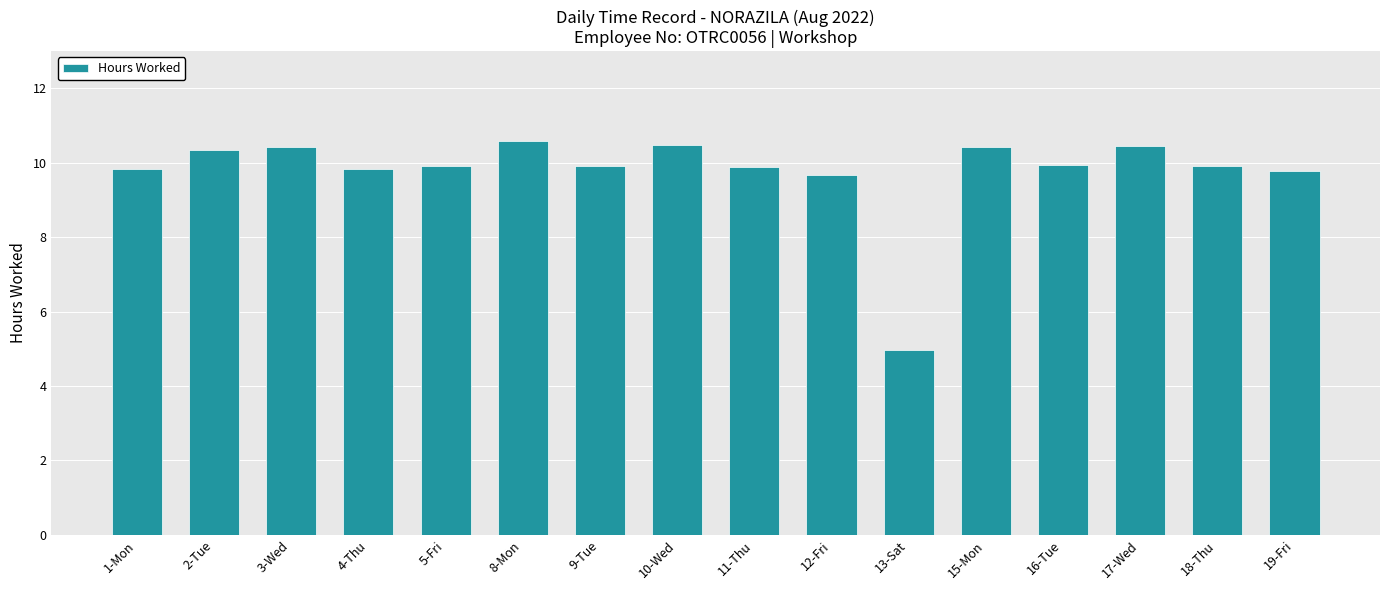

True or false: the data shows 18.6 at 8-Mon.

False